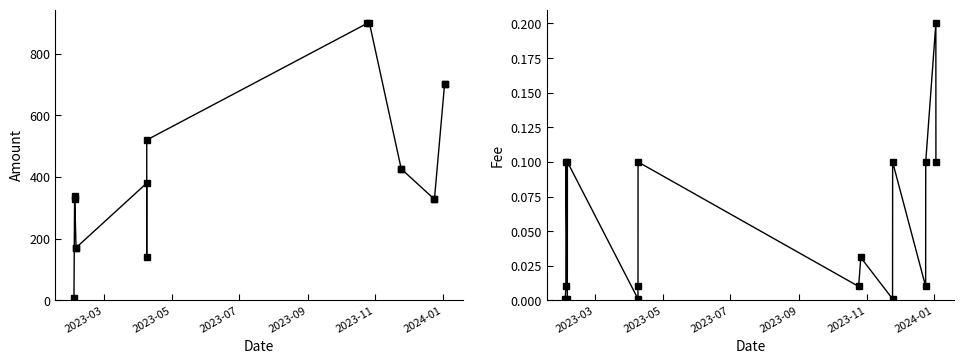

What position from the left is 2023-05?

2